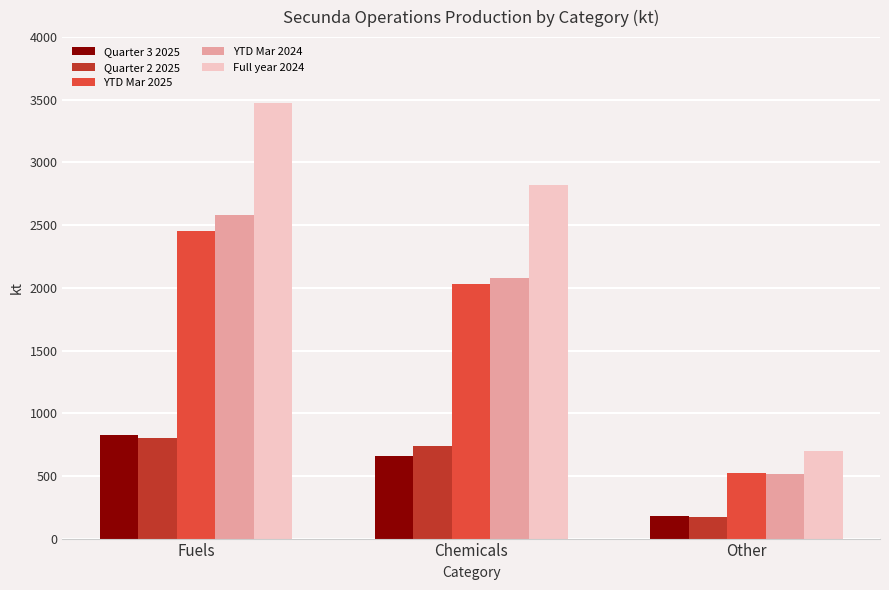

How many series are shown in this chart?

5